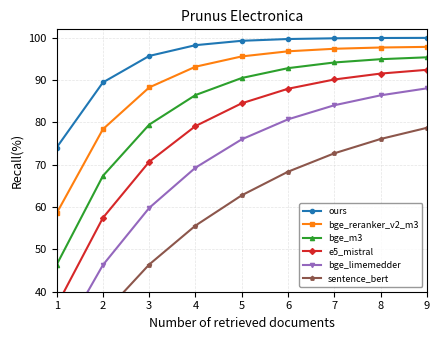

Between 1 and 2, which is larger?

2